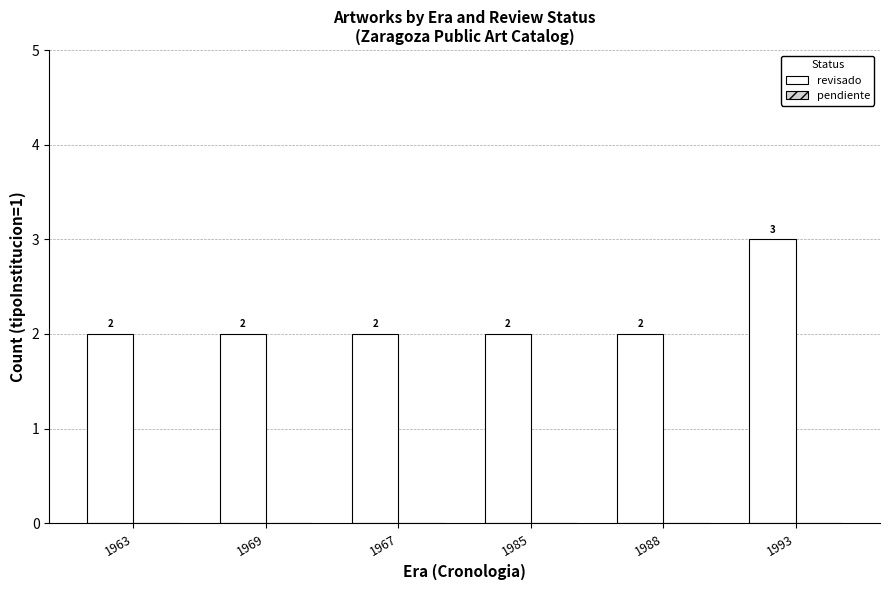

Count the values in the range 2 to 3.

6